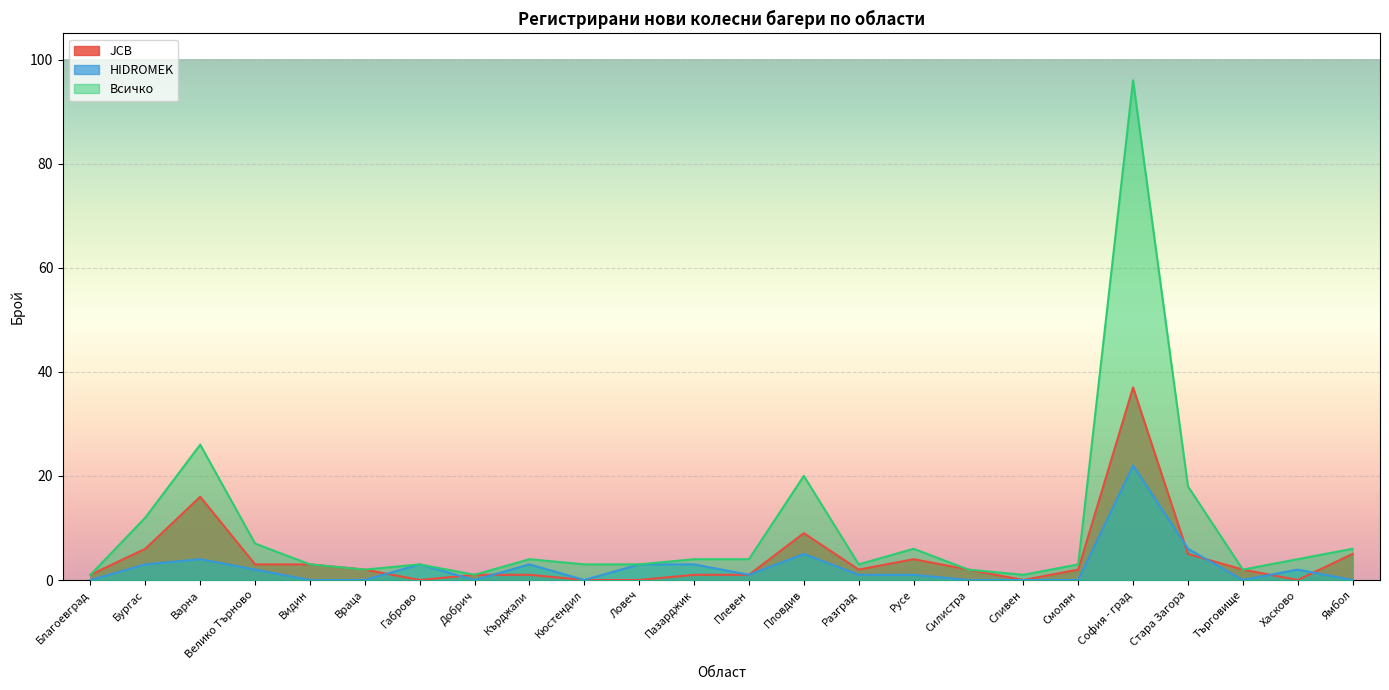

Reading left to right, transcribe all the data shown in this chart.

JCB: 1	6	16	3	3	2	0	1	1	0	0	1	1	9	2	4	2	0	2	37	5	2	0	5
HIDROMEK: 0	3	4	2	0	0	3	0	3	0	3	3	1	5	1	1	0	0	0	22	6	0	2	0
Всичко: 1	12	26	7	3	2	3	1	4	3	3	4	4	20	3	6	2	1	3	96	18	2	4	6